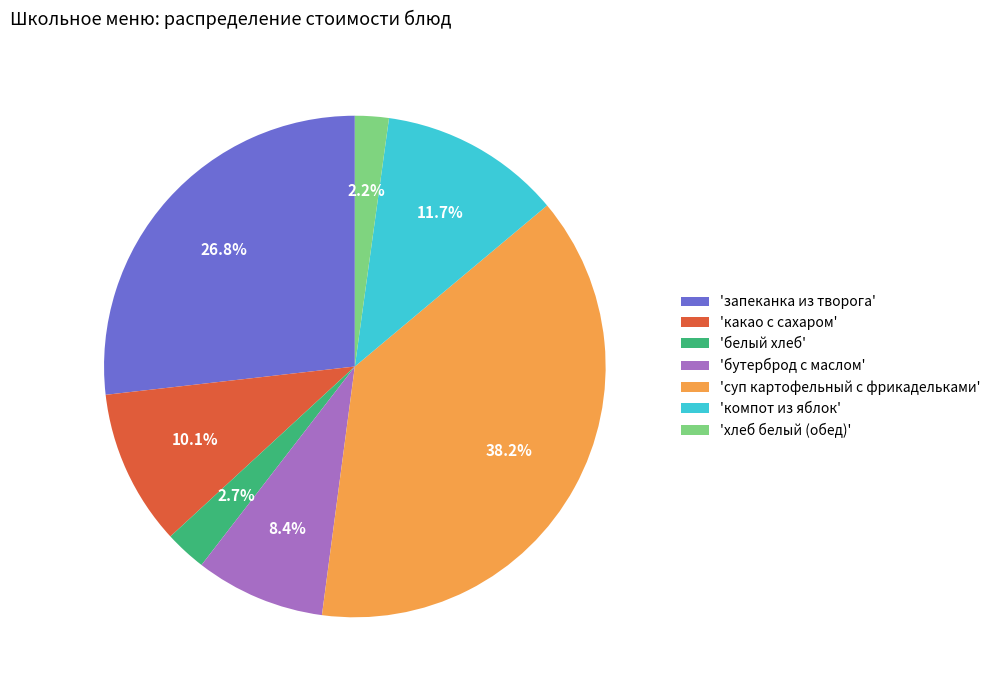

Approximately how many times larger is the value at 'запеканка из творога' compared to 'какао с сахаром'?

2.7